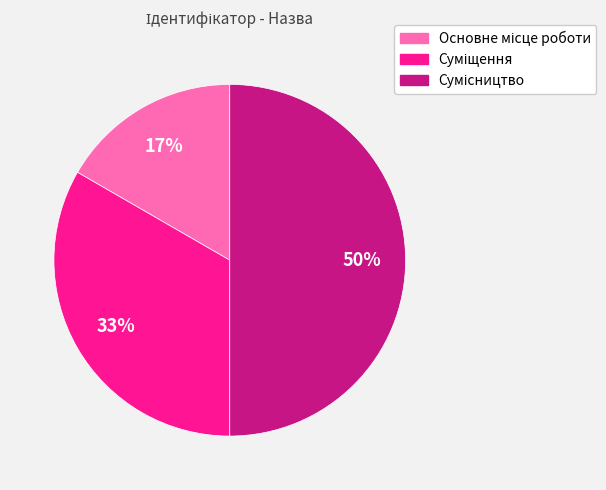

To the nearest percent, what is the difference between the largest and smallest slice percentages?

33%